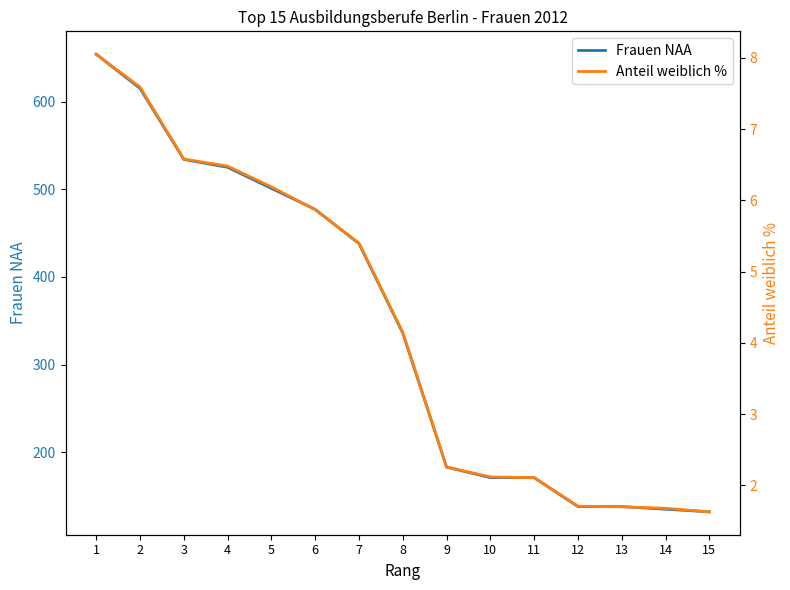

What is the highest value of the Anteil weiblich % series?

8.1